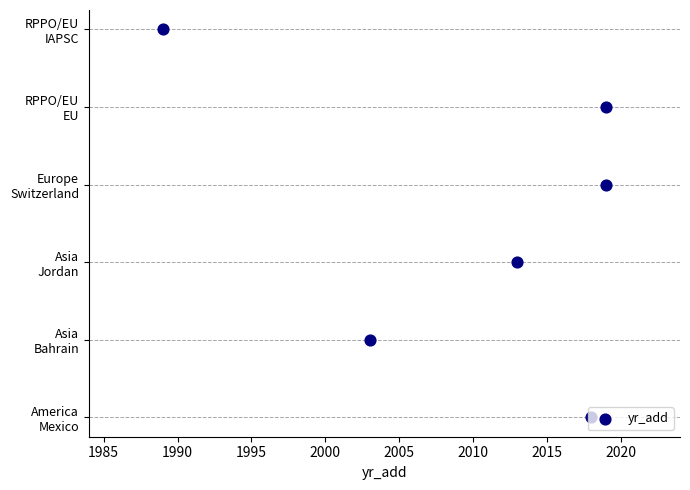

Which has a higher value, 1990 or 2000?

2000